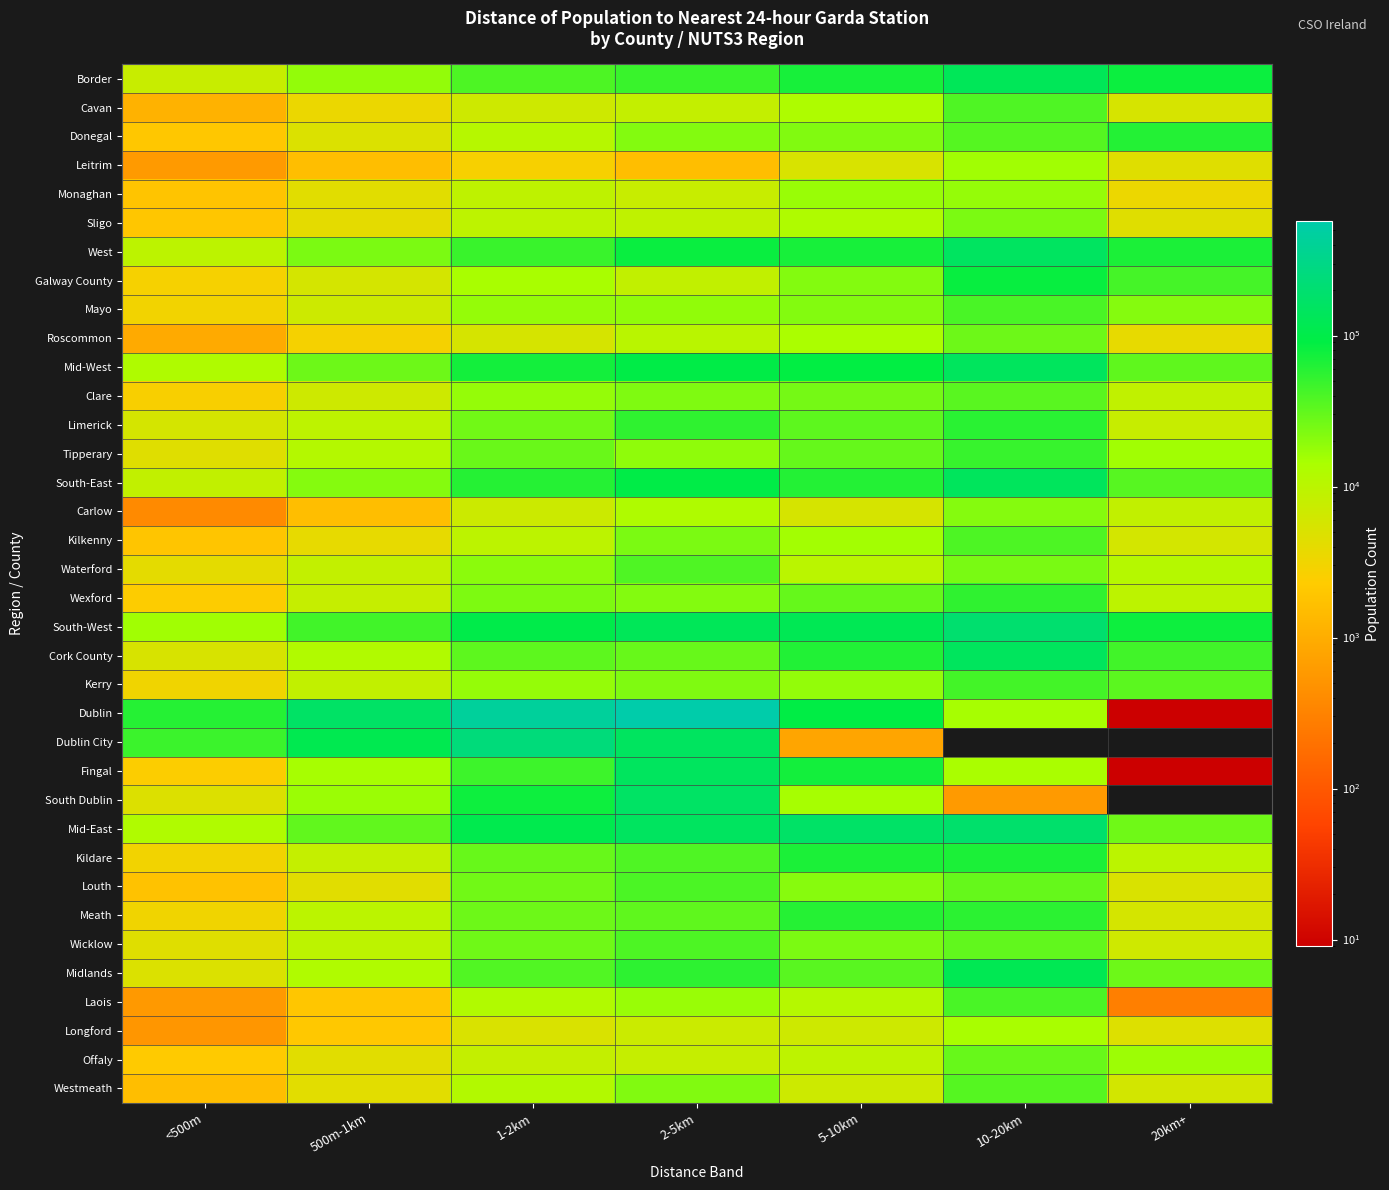

Is the value of Clare at 2-5km greater than the value of Meath at 500m-1km?

Yes